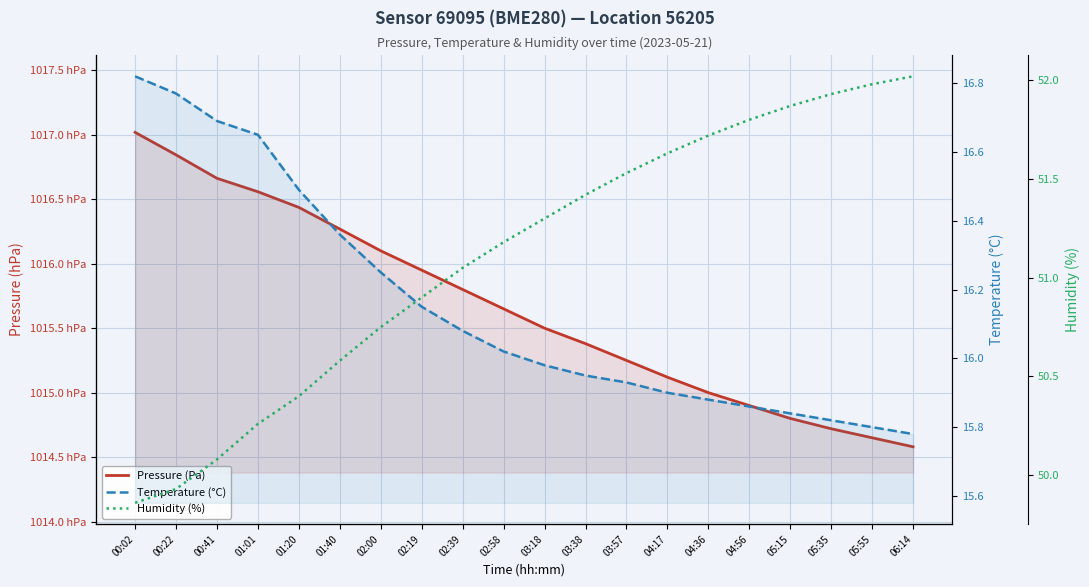

What position from the right is 00:22?

19